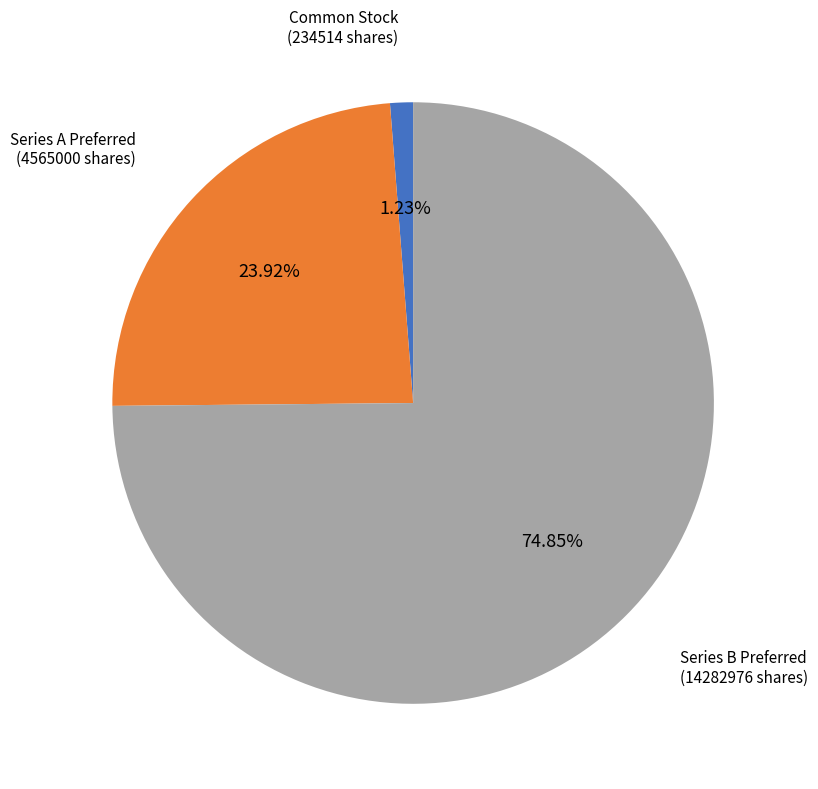

What is the majority slice?

Series B Preferred (14282976 shares)